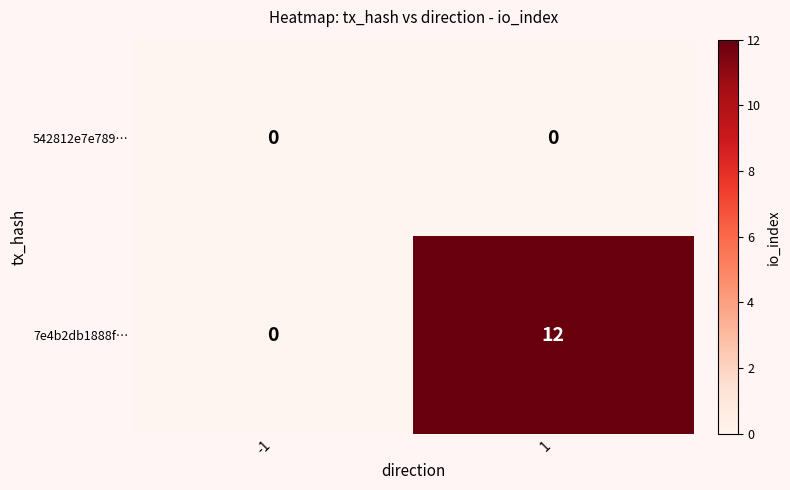

Which series has the widest spread of values?

7e4b2db1888f…